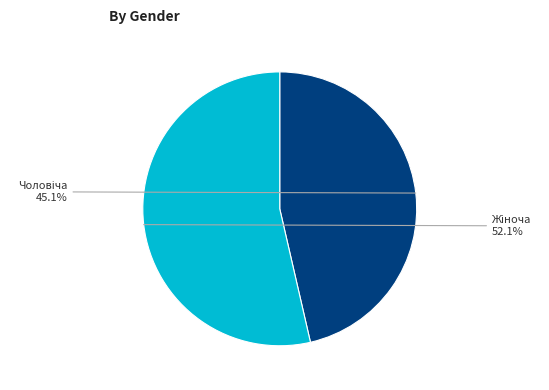

Does any single category account for the majority?

Yes